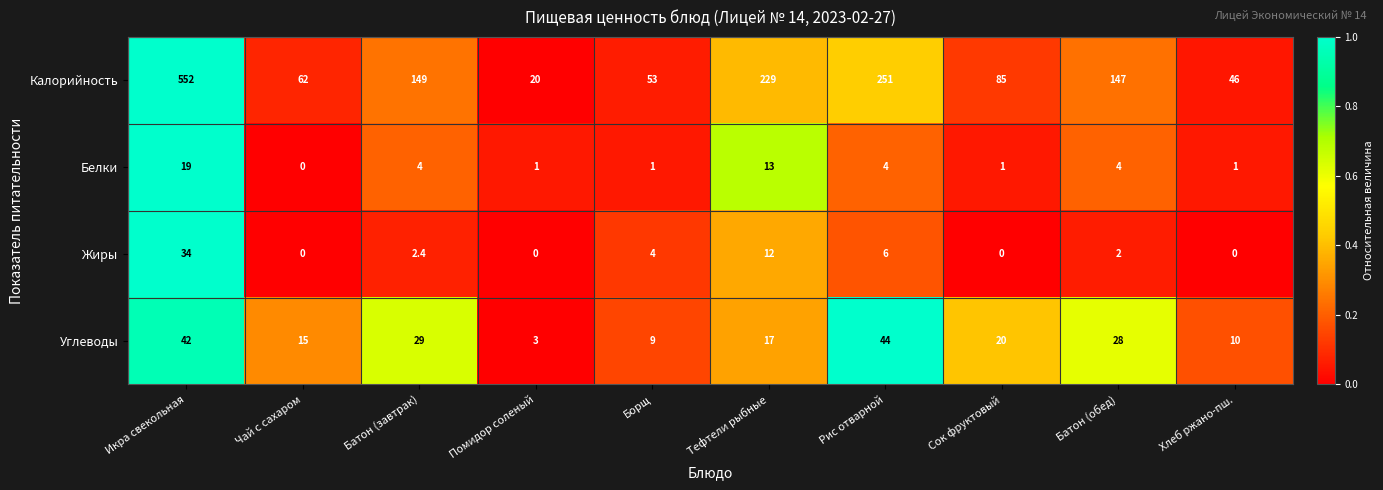

Which series changed the most between Тефтели рыбные and Хлеб ржано-пш.?

Калорийность